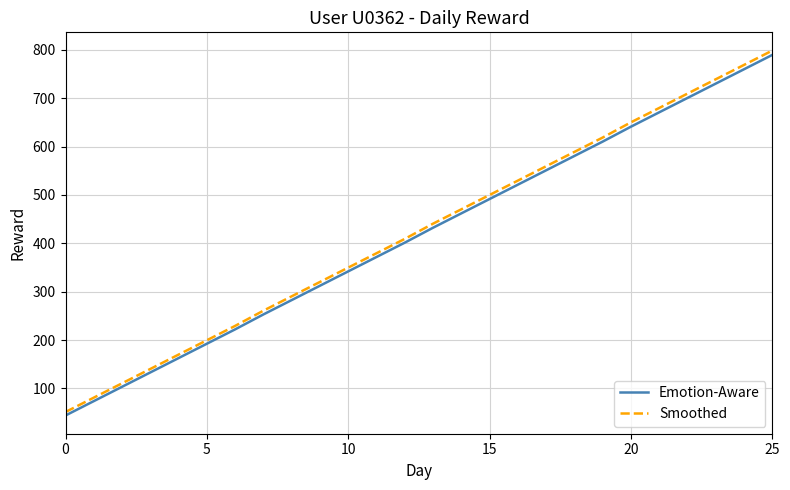

What is the greatest value displayed?

798.4